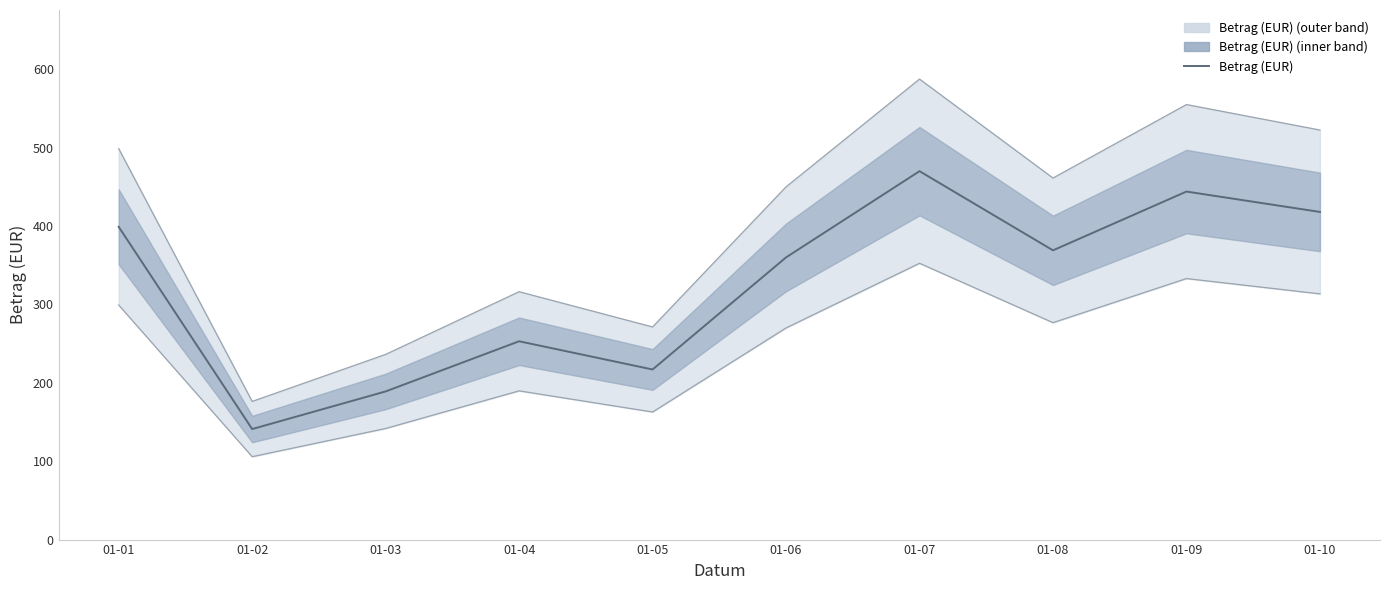

Reading left to right, what are all the values shown in this chart?

01-01=399	01-02=141	01-03=189	01-04=253	01-05=217	01-06=360	01-07=470	01-08=369	01-09=444	01-10=418